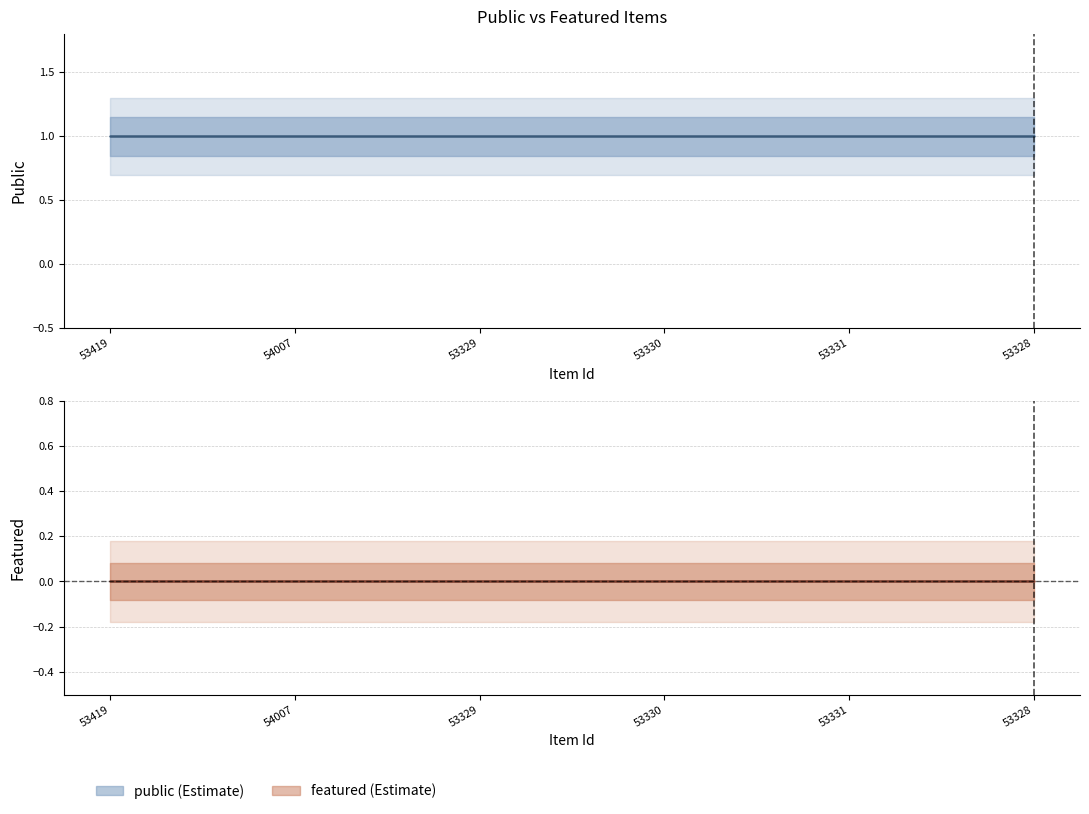

Which series changed the most between 54007 and 53328?

public